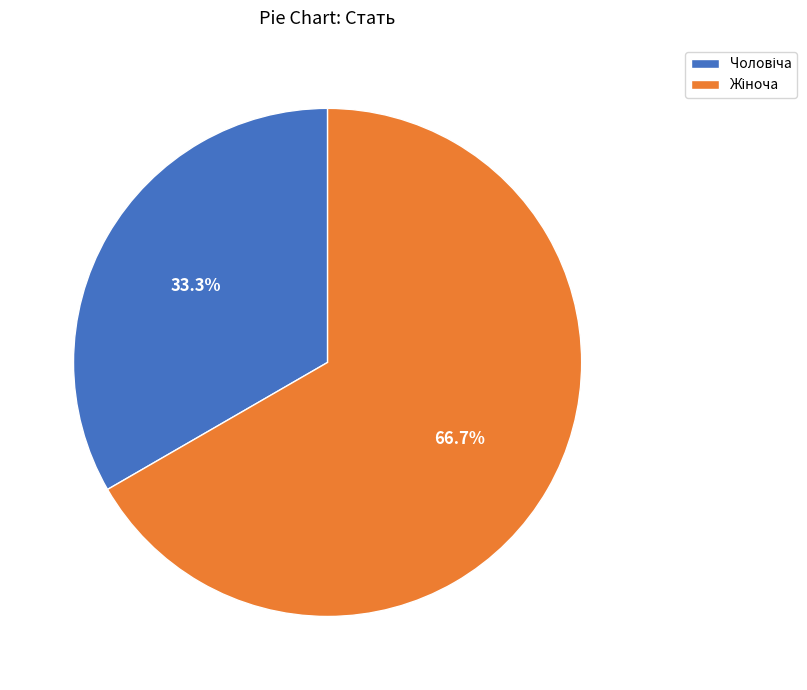

Does any single category account for the majority?

Yes